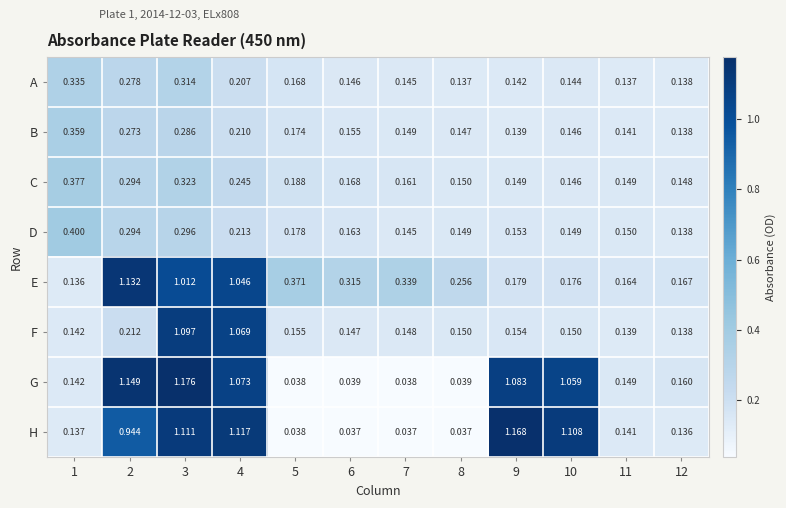

List the series in order of their peak value, lowest first.

A, B, C, D, F, E, H, G